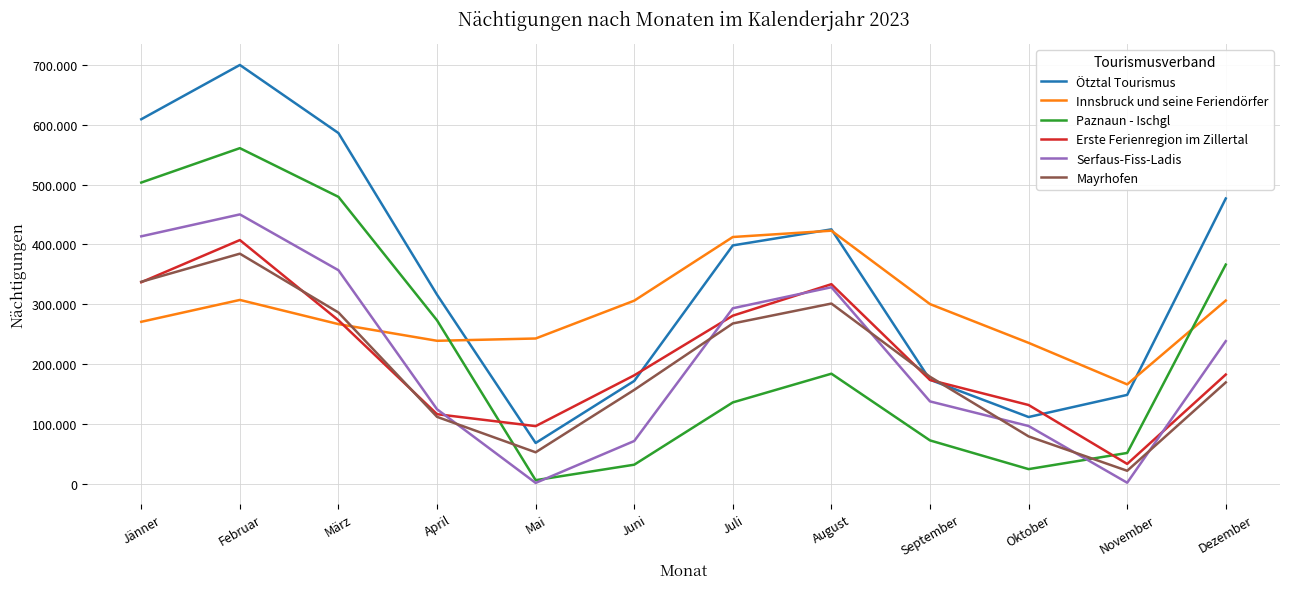

Is it true that Paznaun - Ischgl equals 5891 at Mai?

True